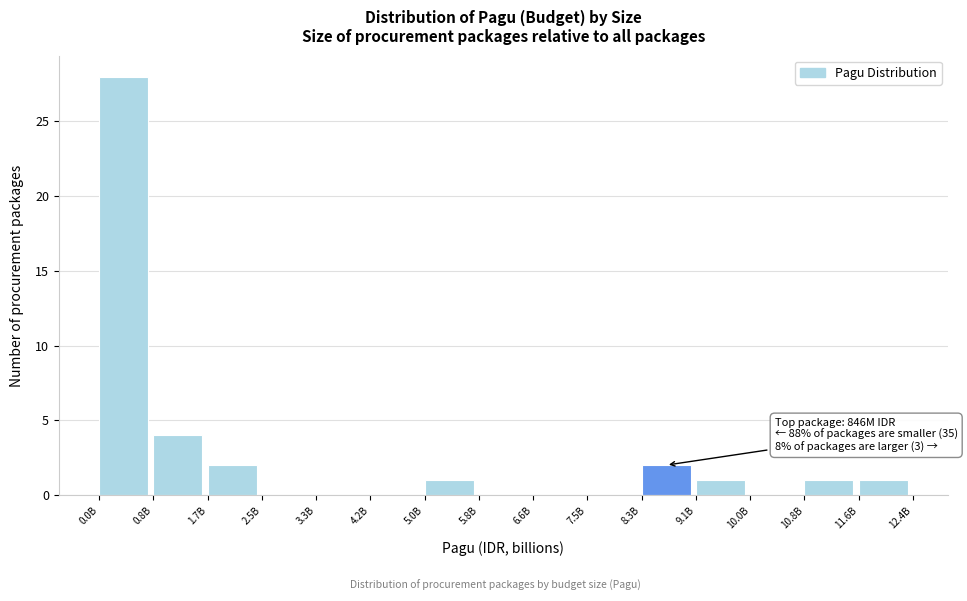

Reading right to left, what are all the values shown in this chart?

11.6B=1	10.8B=1	10.0B=0	9.1B=1	8.3B=2	7.5B=0	6.6B=0	5.8B=0	5.0B=1	4.2B=0	3.3B=0	2.5B=0	1.7B=2	0.8B=4	0.0B=28